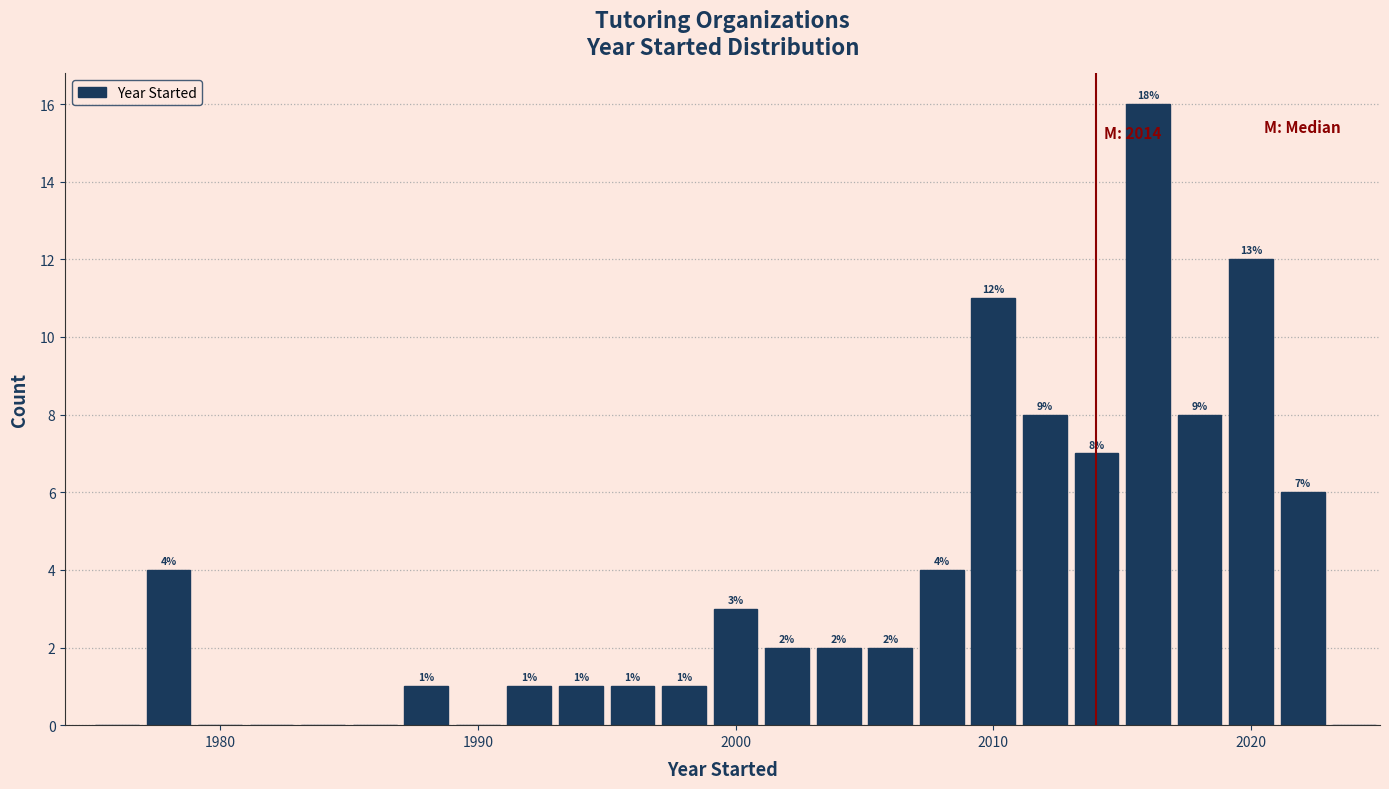

Read against the x-axis, roughly where is the centre of the tallest bar?

2016